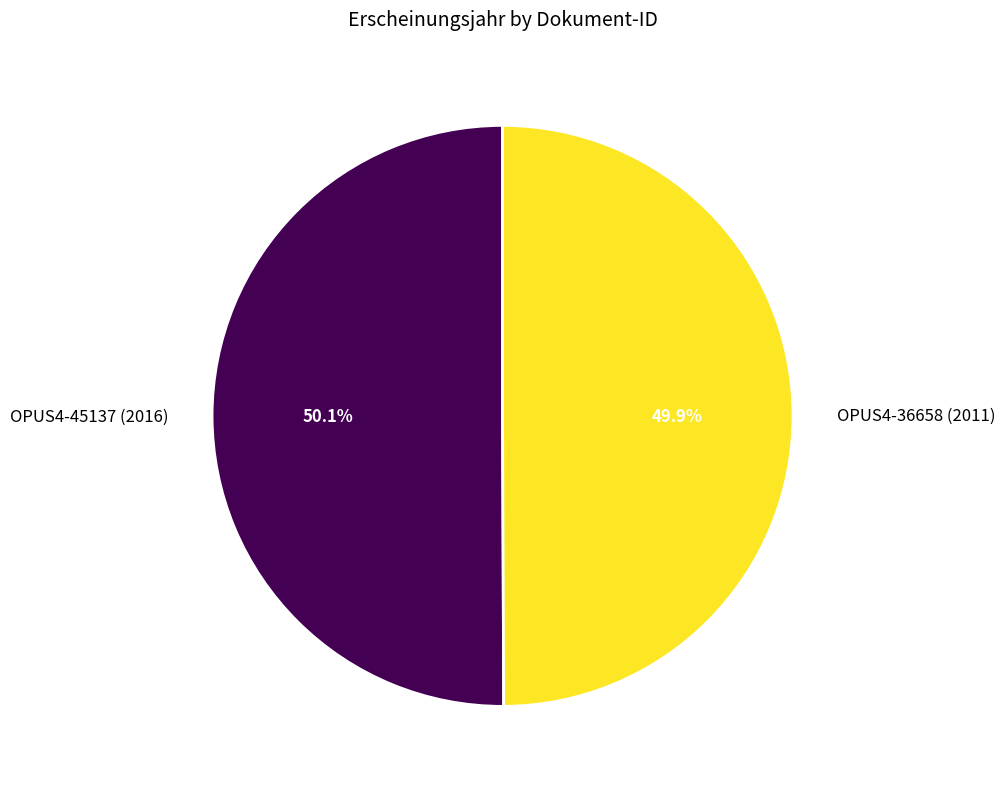

What percentage is the OPUS4-45137 (2016) slice, to the nearest percent?

50%